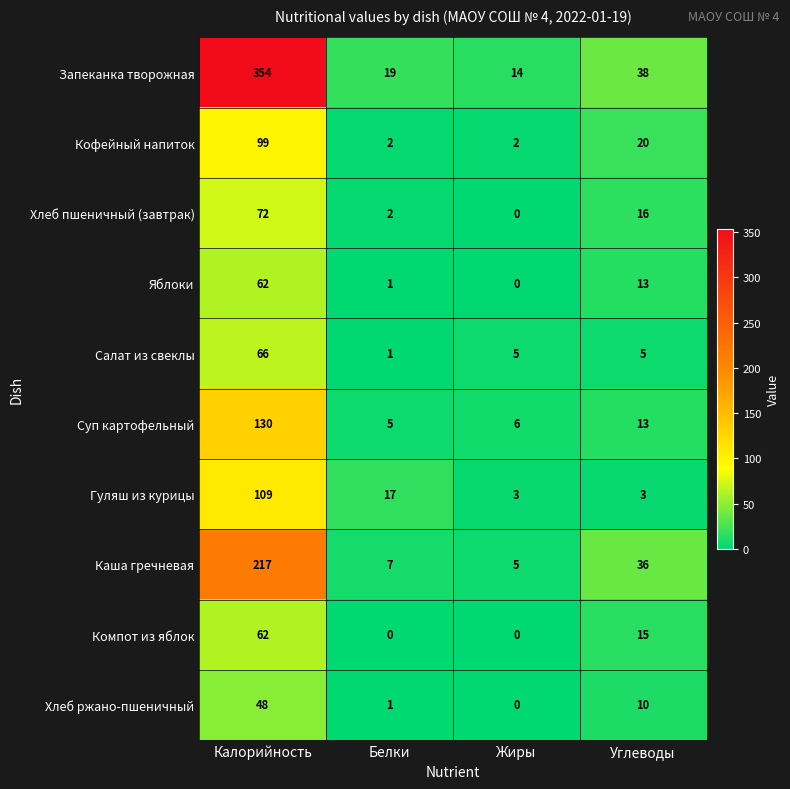

What is the sum of the Запеканка творожная values at Калорийность and Углеводы?

392